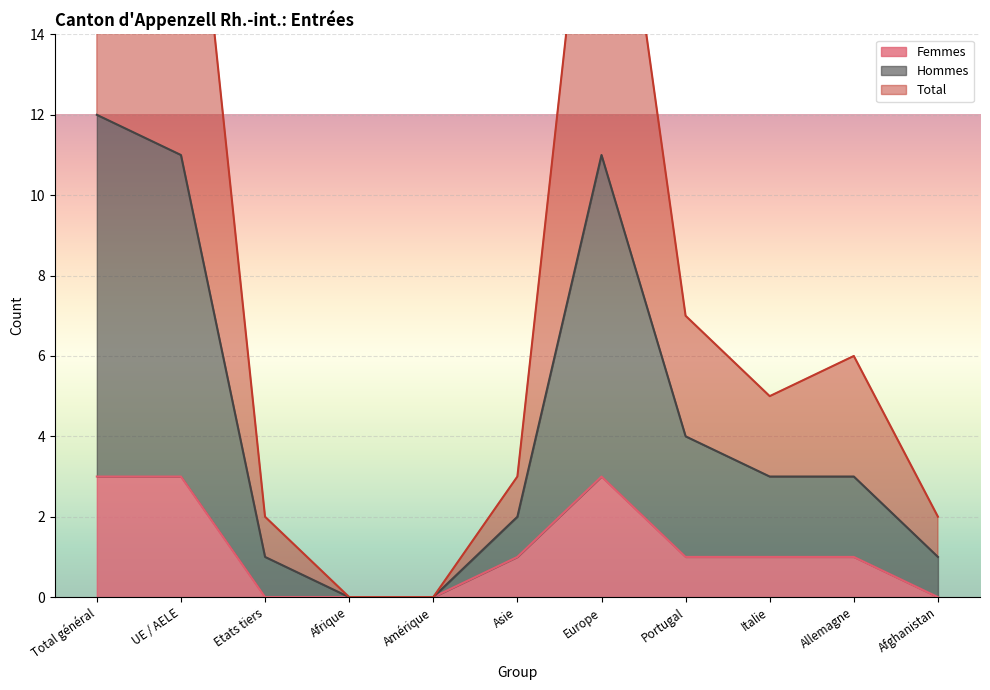

Count the number of categories in the chart.

11